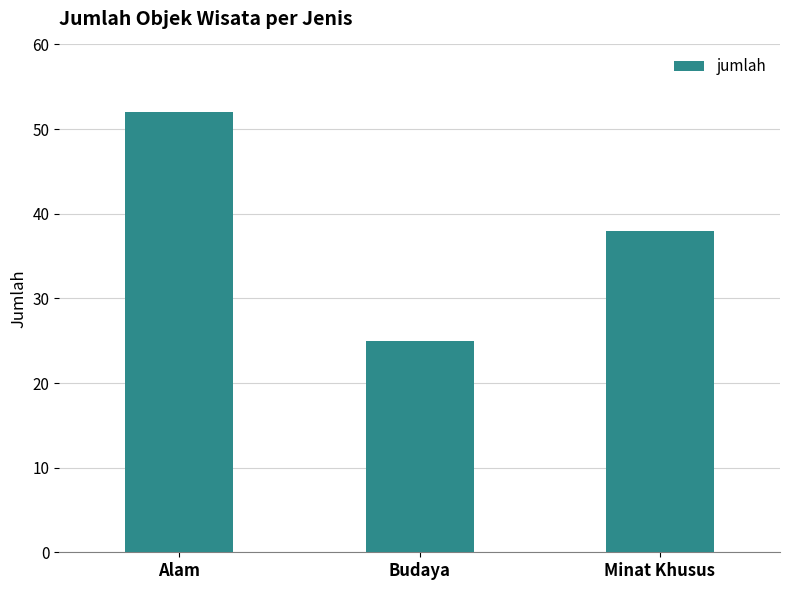

Is it true that the value at Minat Khusus is 16?

False